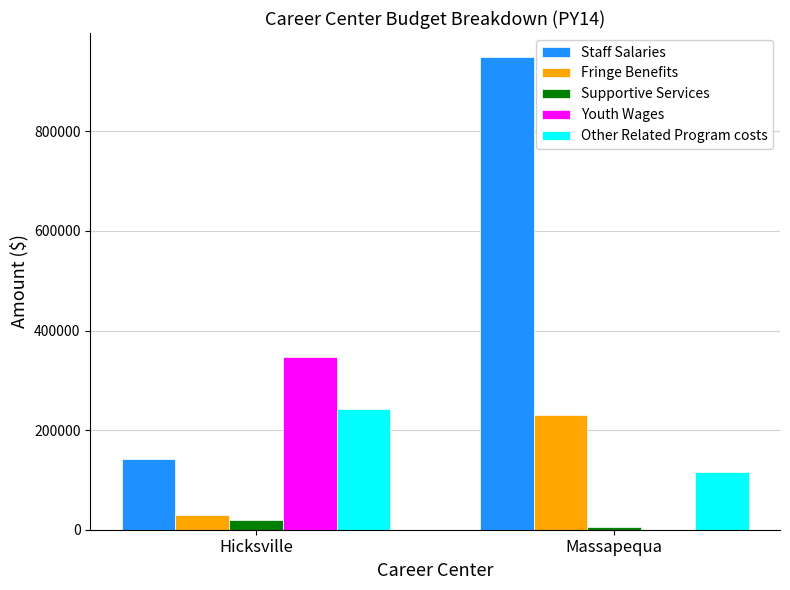

Is it true that Staff Salaries equals 491216.8 at Massapequa?

False